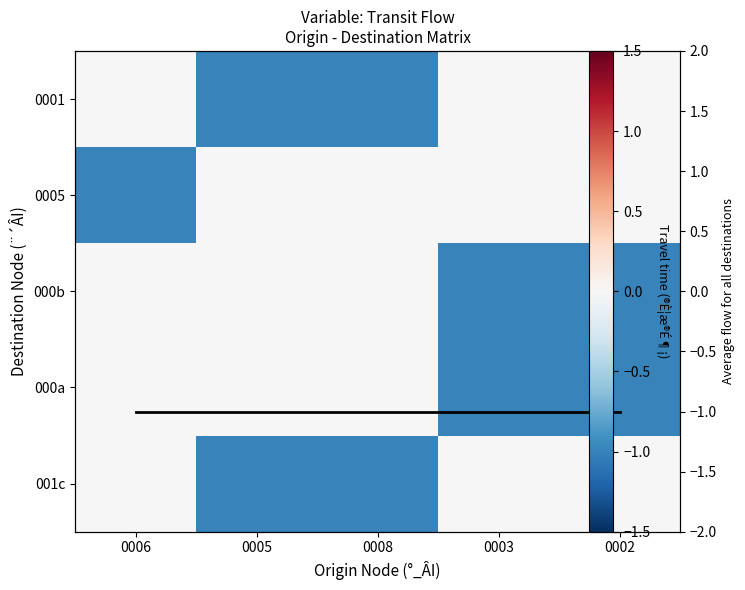

At which label does Row avg reach its peak?

0006